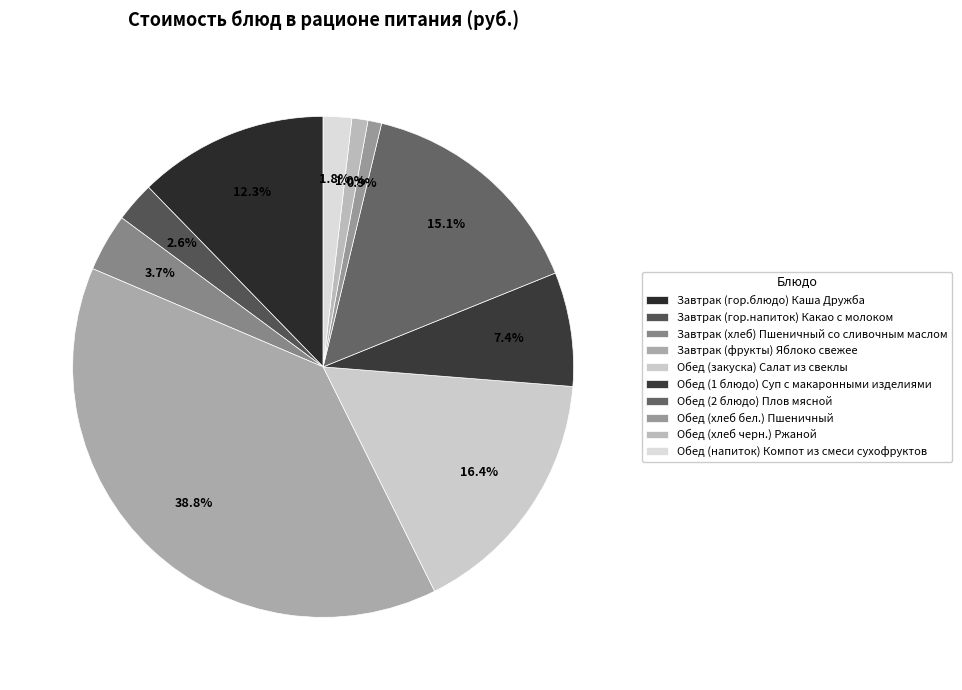

Does Обед (хлеб бел.) Пшеничный represent more than half of the total?

No